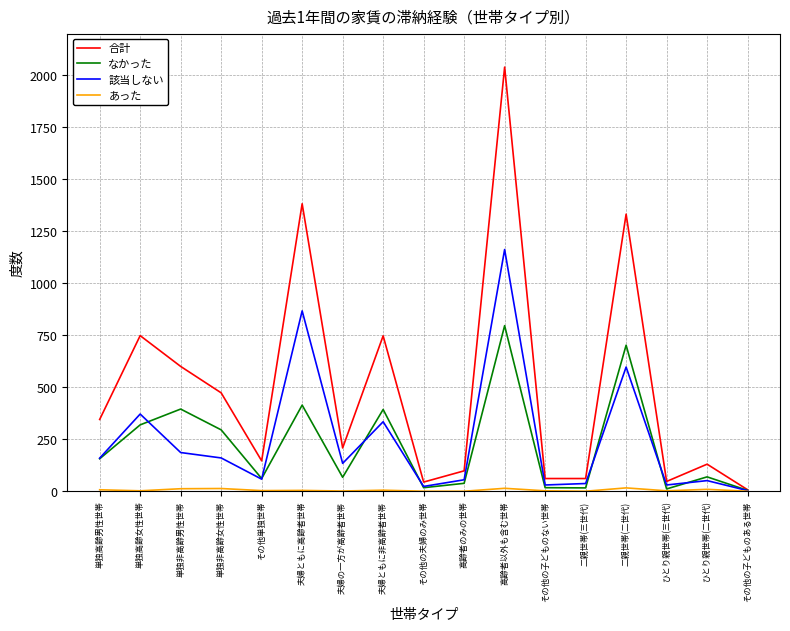

Which series has the largest total across all categories?

合計